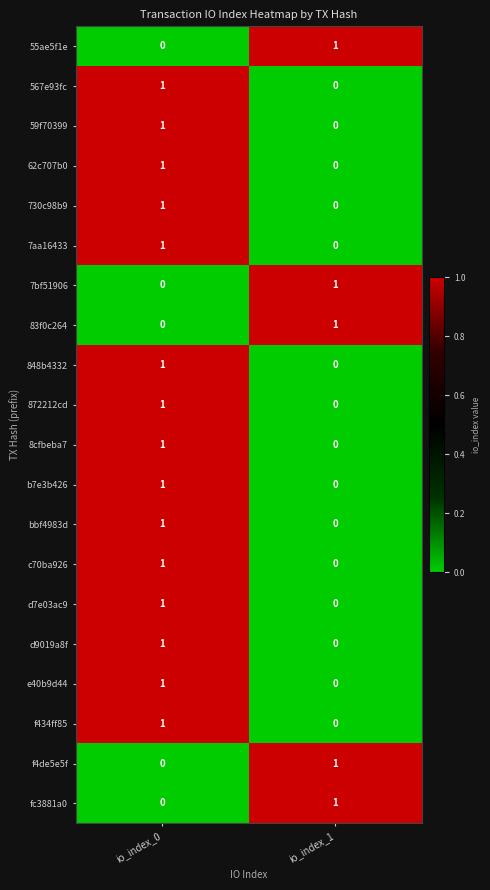

At which label does 872212cd reach its peak?

io_index_0